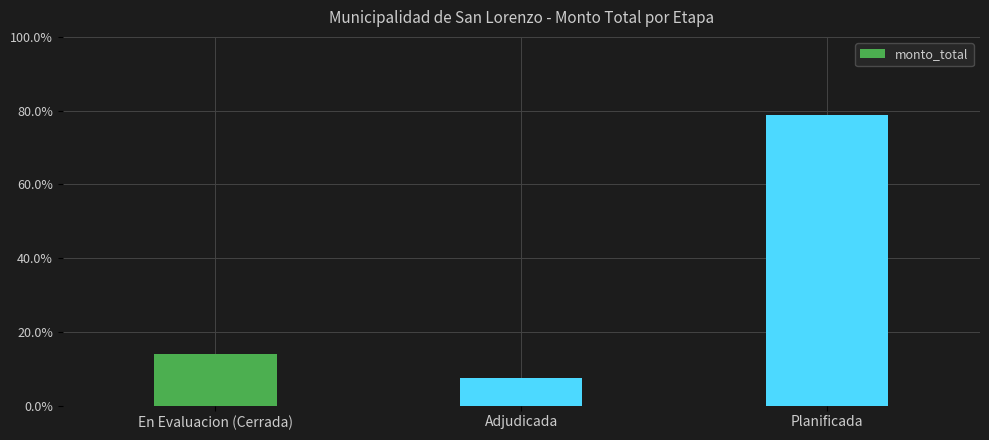

At which label does the data first exceed 13?

En Evaluacion (Cerrada)